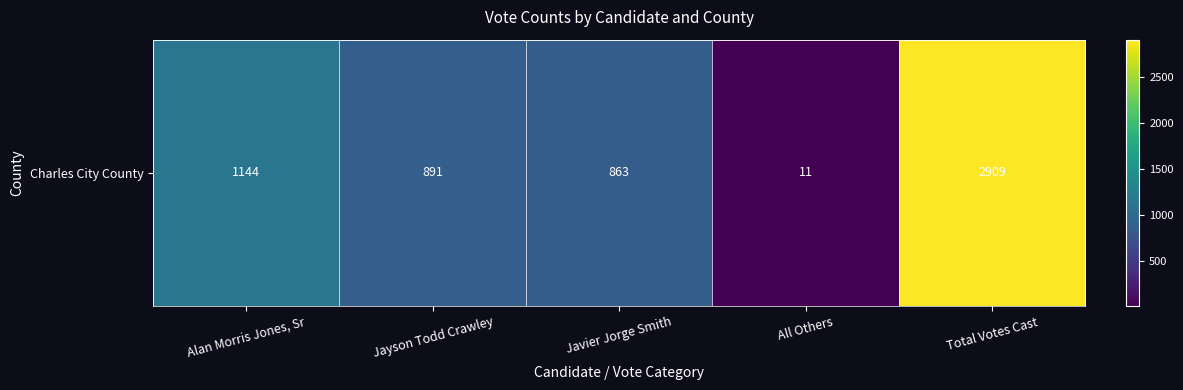

The value at All Others is 11. True or false?

True